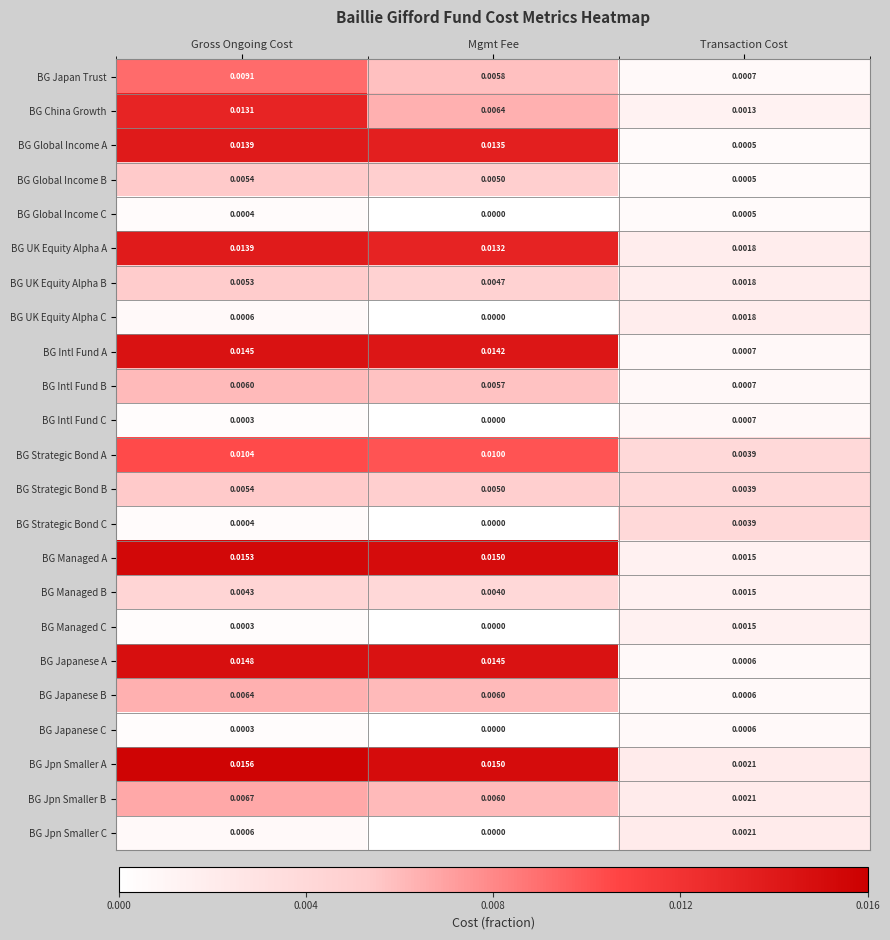

List the labels in order of BG Global Income B value, largest first.

Gross Ongoing Cost, Mgmt Fee, Transaction Cost